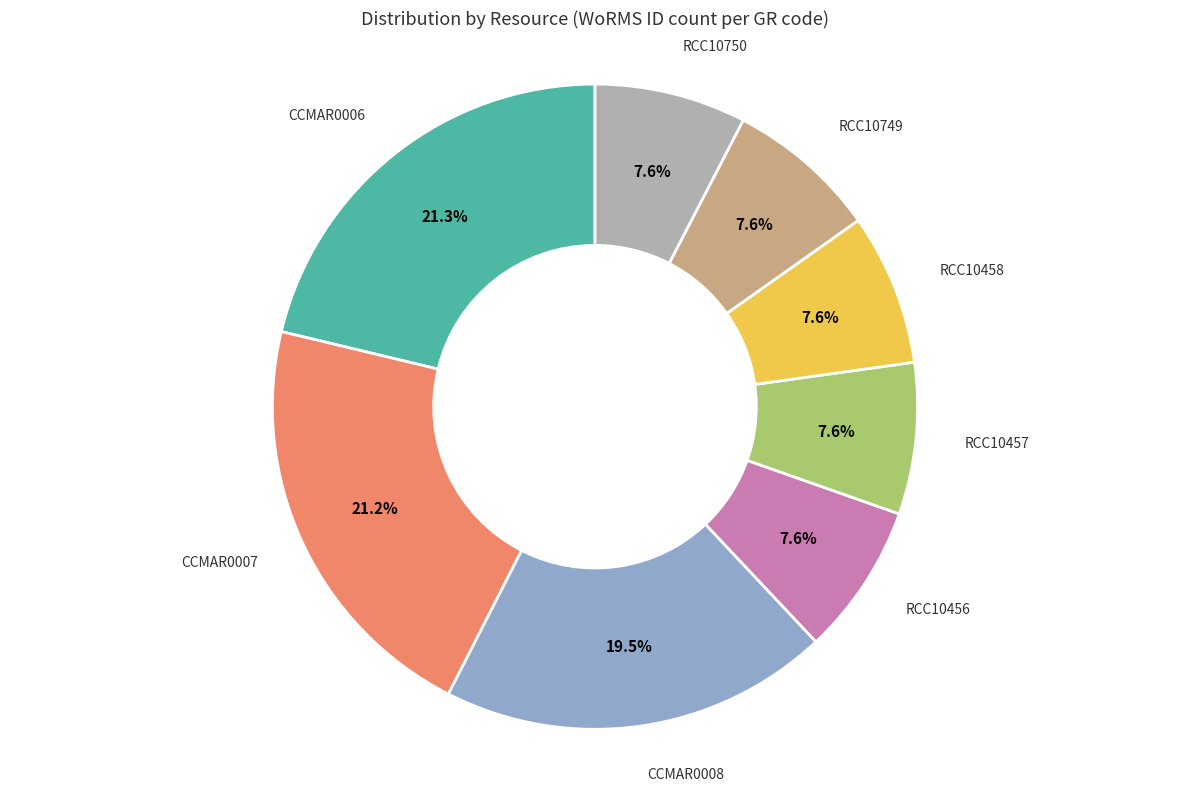

Is there any slice that represents more than half of the pie?

No